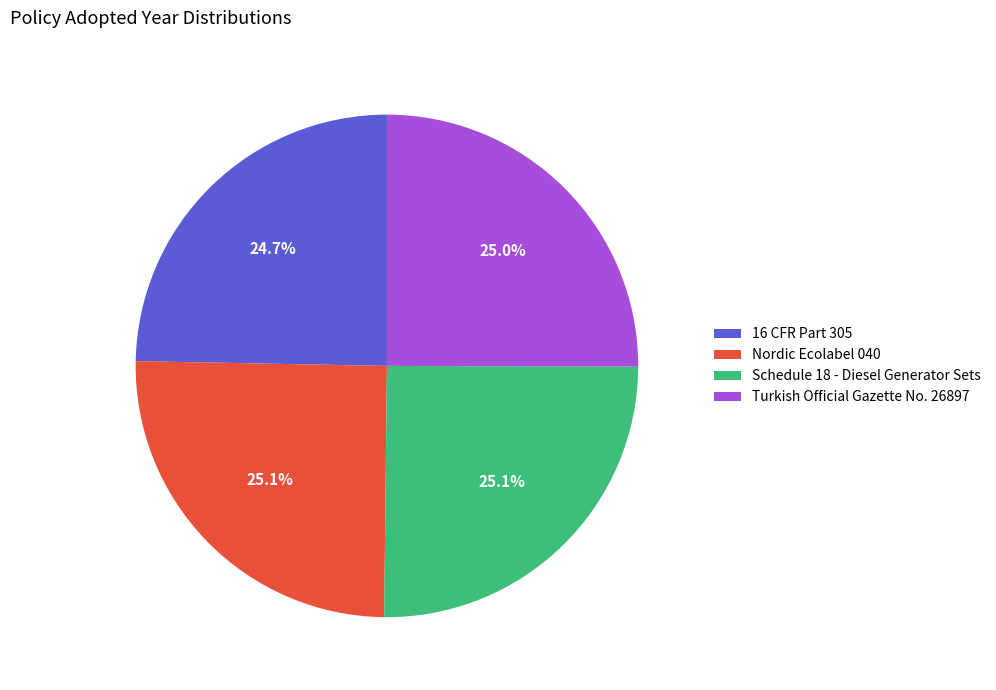

To the nearest percent, what portion does 16 CFR Part 305 represent?

25%